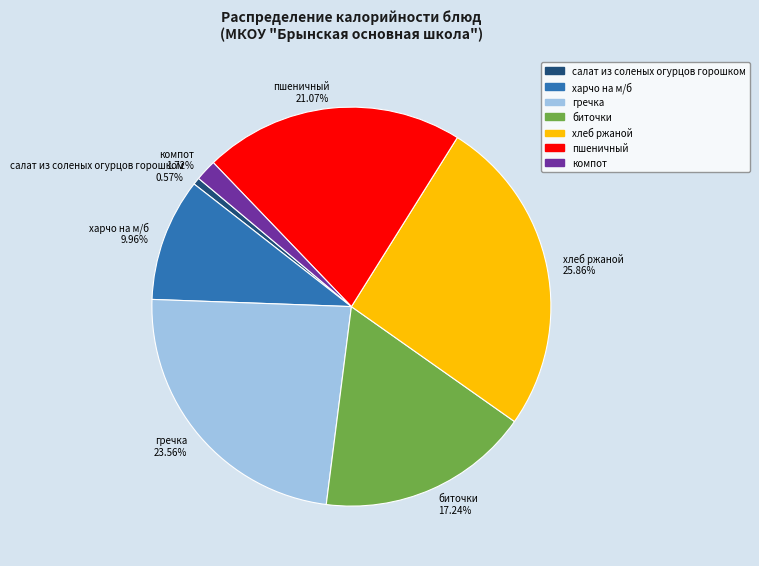

Do компот and хлеб ржаной together represent more than half of the pie?

No